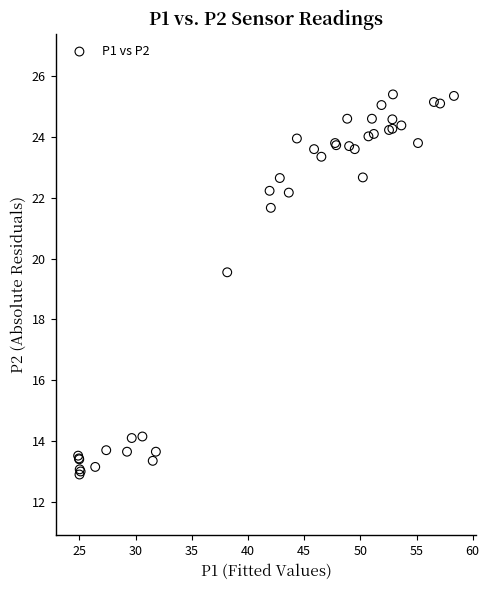

What Y value in the scatter plot is closest to 19?

19.6